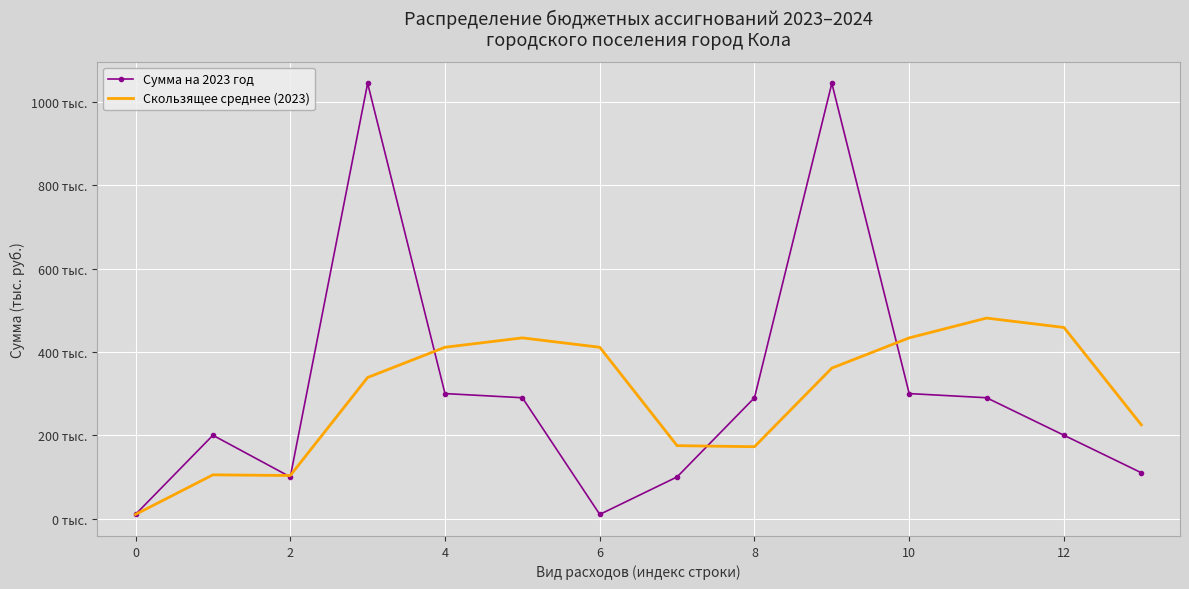

After their last crossing, which series has the higher values: Скользящее среднее (2023) or Сумма на 2023 год?

Скользящее среднее (2023)